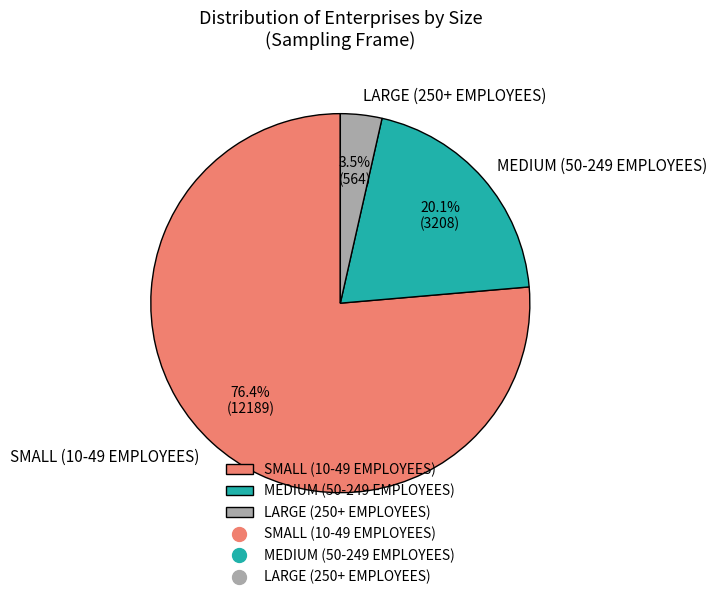

Which has a higher value, LARGE (250+ EMPLOYEES) or MEDIUM (50-249 EMPLOYEES)?

MEDIUM (50-249 EMPLOYEES)